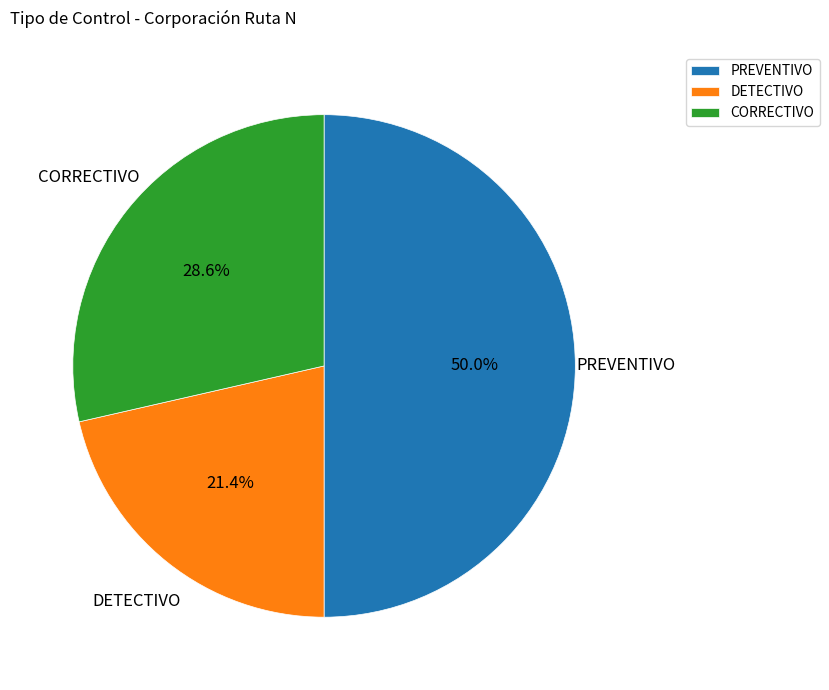

Which has a higher value, PREVENTIVO or DETECTIVO?

PREVENTIVO